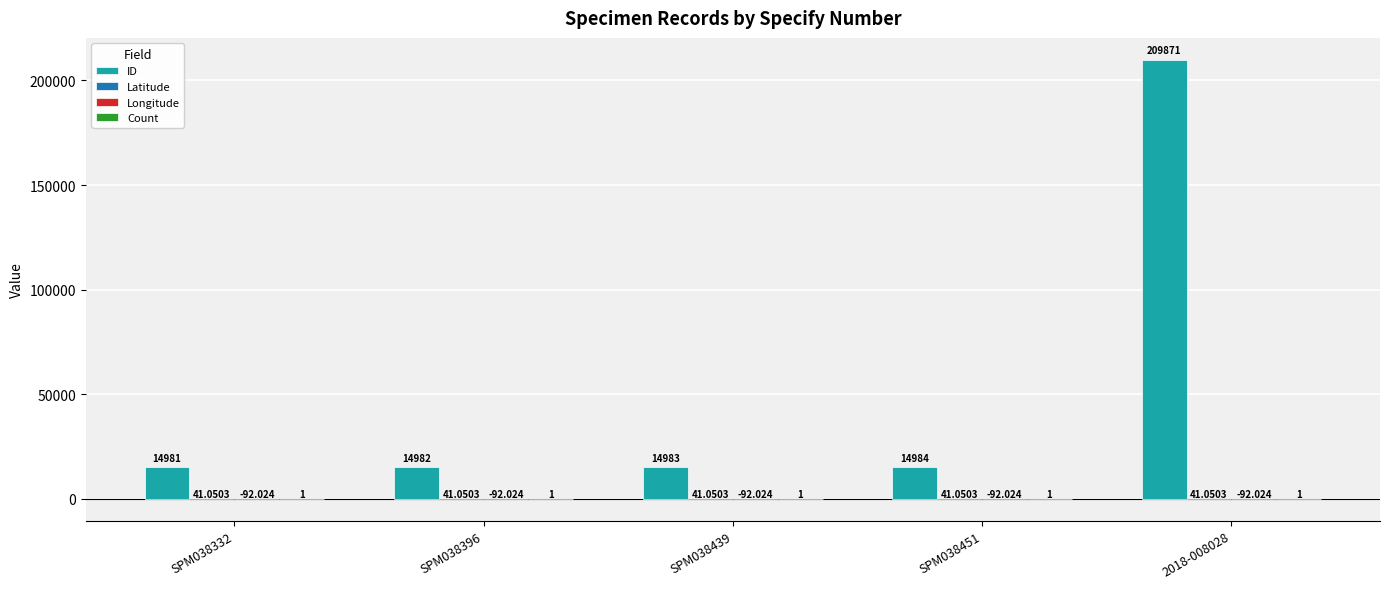

Which series changed the most between SPM038451 and 2018-008028?

ID